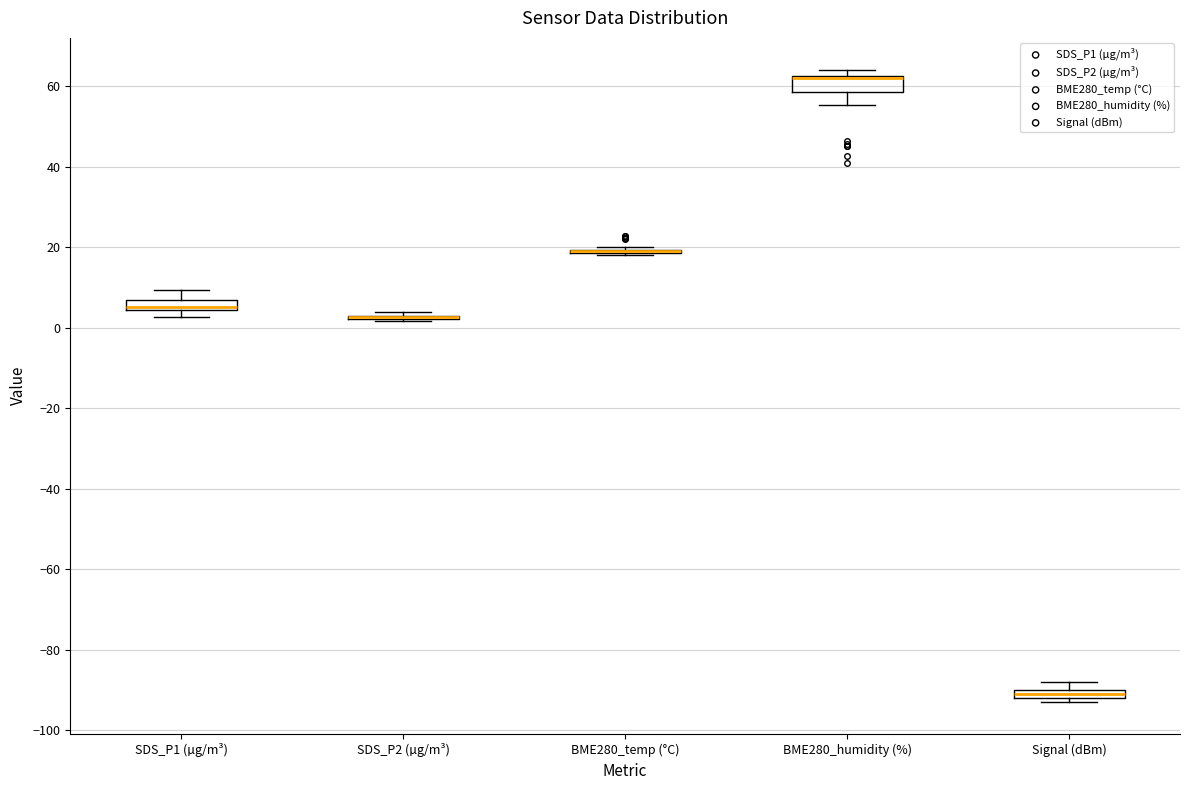

Where is the upper edge of the box for SDS_P1 (µg/m³) on the y-axis? The values are not printed on the chart, so give them approximately, as read against the axis.

6